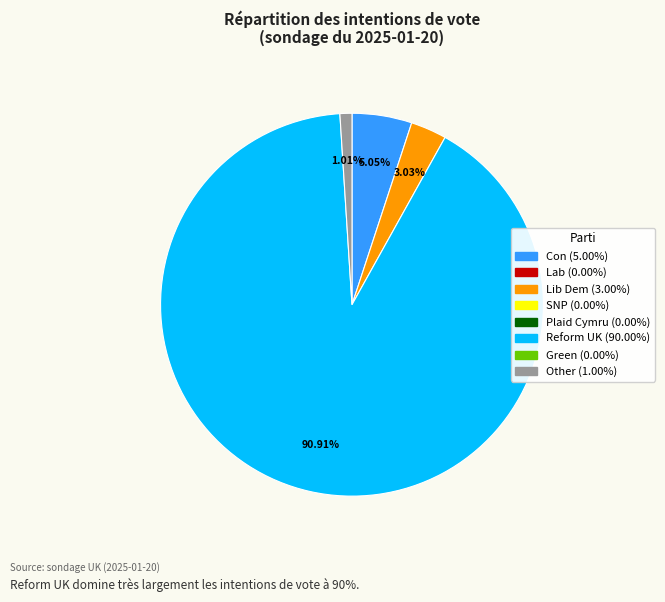

Does any single category account for the majority?

Yes